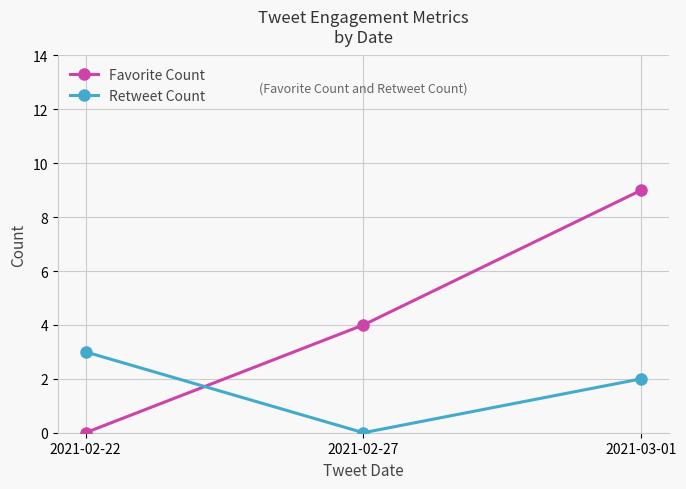

The Favorite Count series shows 7 at 2021-02-27. True or false?

False